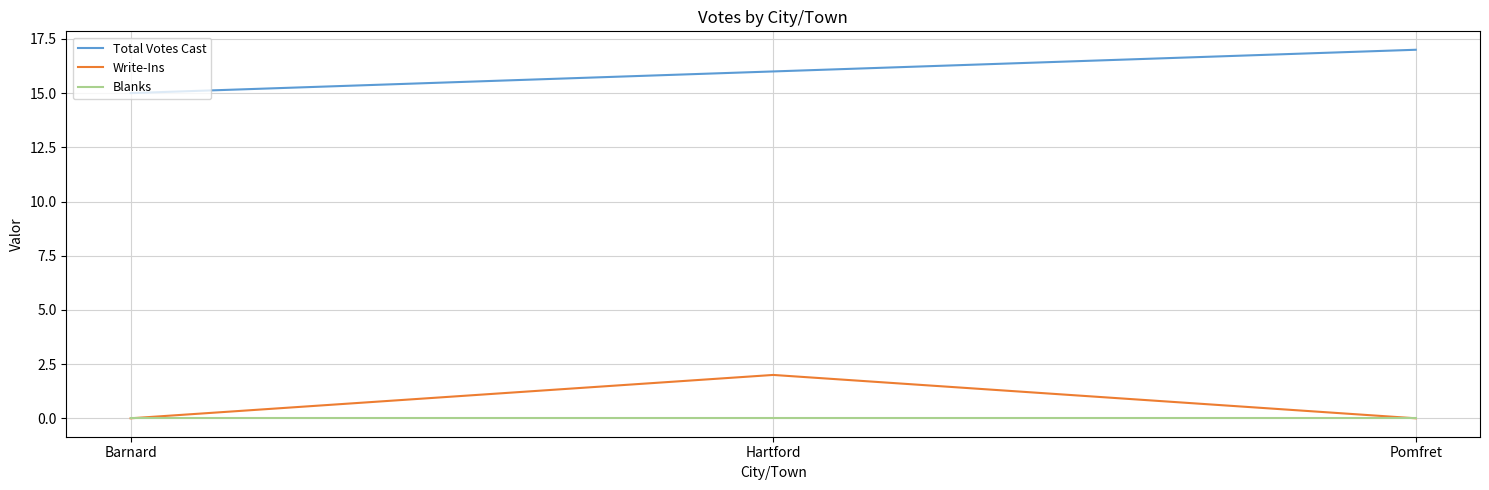

List the series in order of their peak value, highest first.

Total Votes Cast, Write-Ins, Blanks